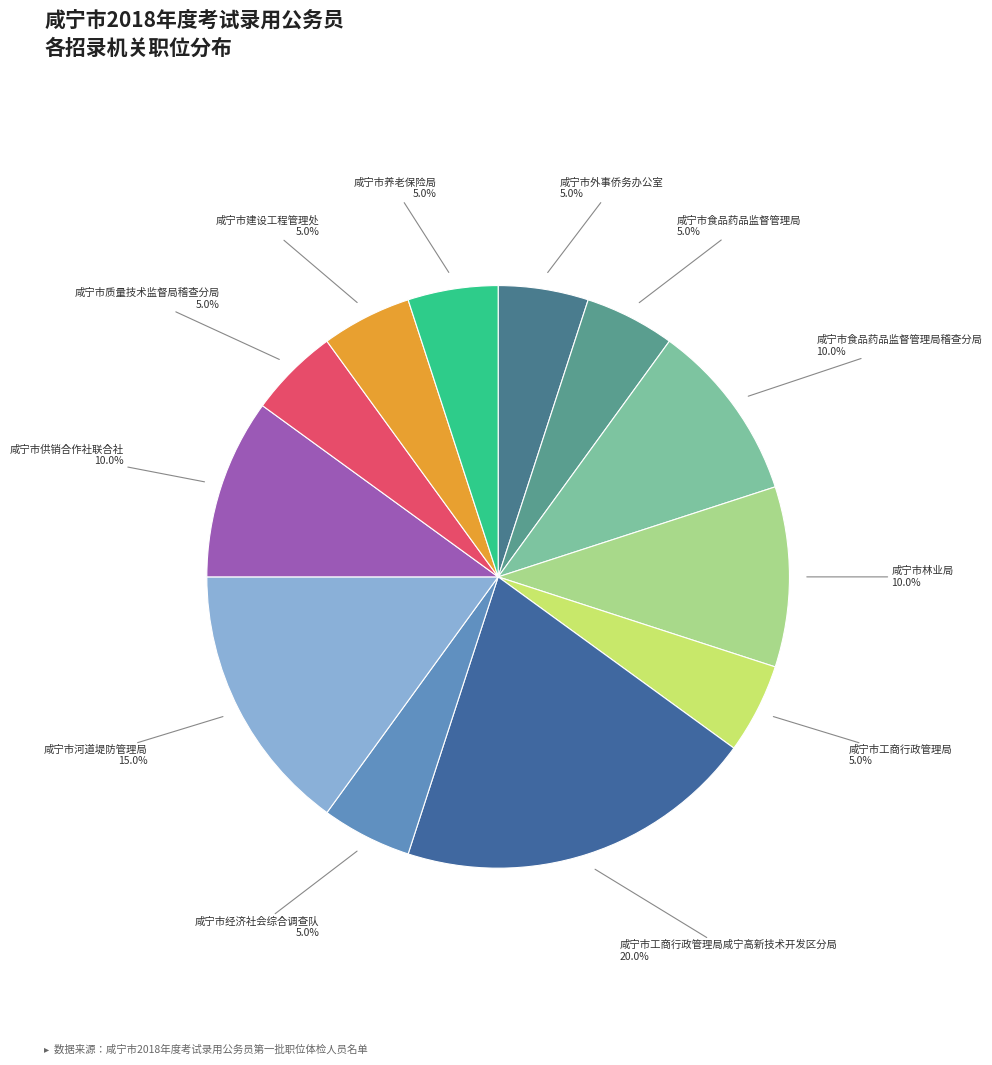

Does 咸宁市工商行政管理局咸宁高新技术开发区分局 account for over 50% of the chart?

No